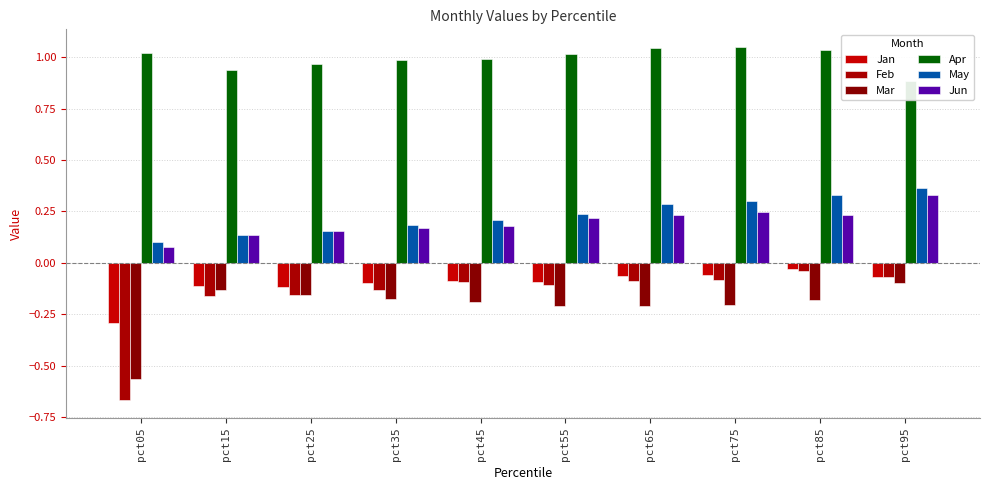

Reading left to right, extract all data points from this chart.

Jan: pct05=-0.3	pct15=-0.1	pct25=-0.1	pct35=-0.1	pct45=-0.1	pct55=-0.1	pct65=-0.1	pct75=-0.1	pct85=-0.0	pct95=-0.1
Feb: pct05=-0.7	pct15=-0.2	pct25=-0.2	pct35=-0.1	pct45=-0.1	pct55=-0.1	pct65=-0.1	pct75=-0.1	pct85=-0.0	pct95=-0.1
Mar: pct05=-0.6	pct15=-0.1	pct25=-0.2	pct35=-0.2	pct45=-0.2	pct55=-0.2	pct65=-0.2	pct75=-0.2	pct85=-0.2	pct95=-0.1
Apr: pct05=1.0	pct15=0.9	pct25=1.0	pct35=1.0	pct45=1.0	pct55=1.0	pct65=1.0	pct75=1.0	pct85=1.0	pct95=0.9
May: pct05=0.1	pct15=0.1	pct25=0.2	pct35=0.2	pct45=0.2	pct55=0.2	pct65=0.3	pct75=0.3	pct85=0.3	pct95=0.4
Jun: pct05=0.1	pct15=0.1	pct25=0.2	pct35=0.2	pct45=0.2	pct55=0.2	pct65=0.2	pct75=0.2	pct85=0.2	pct95=0.3